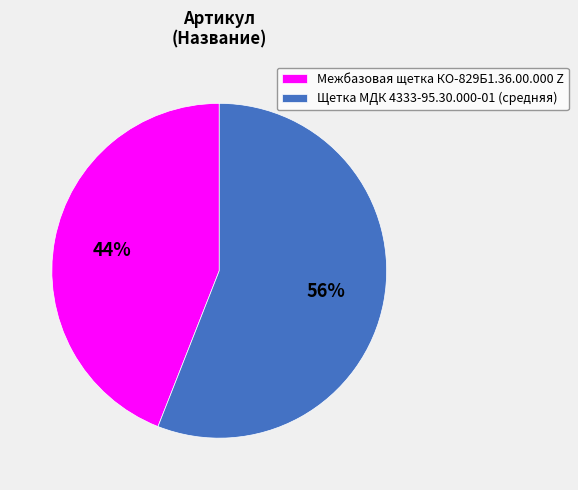

To the nearest percent, what percentage of the pie is Щетка МДК 4333-95.30.000-01 (средняя)?

56%